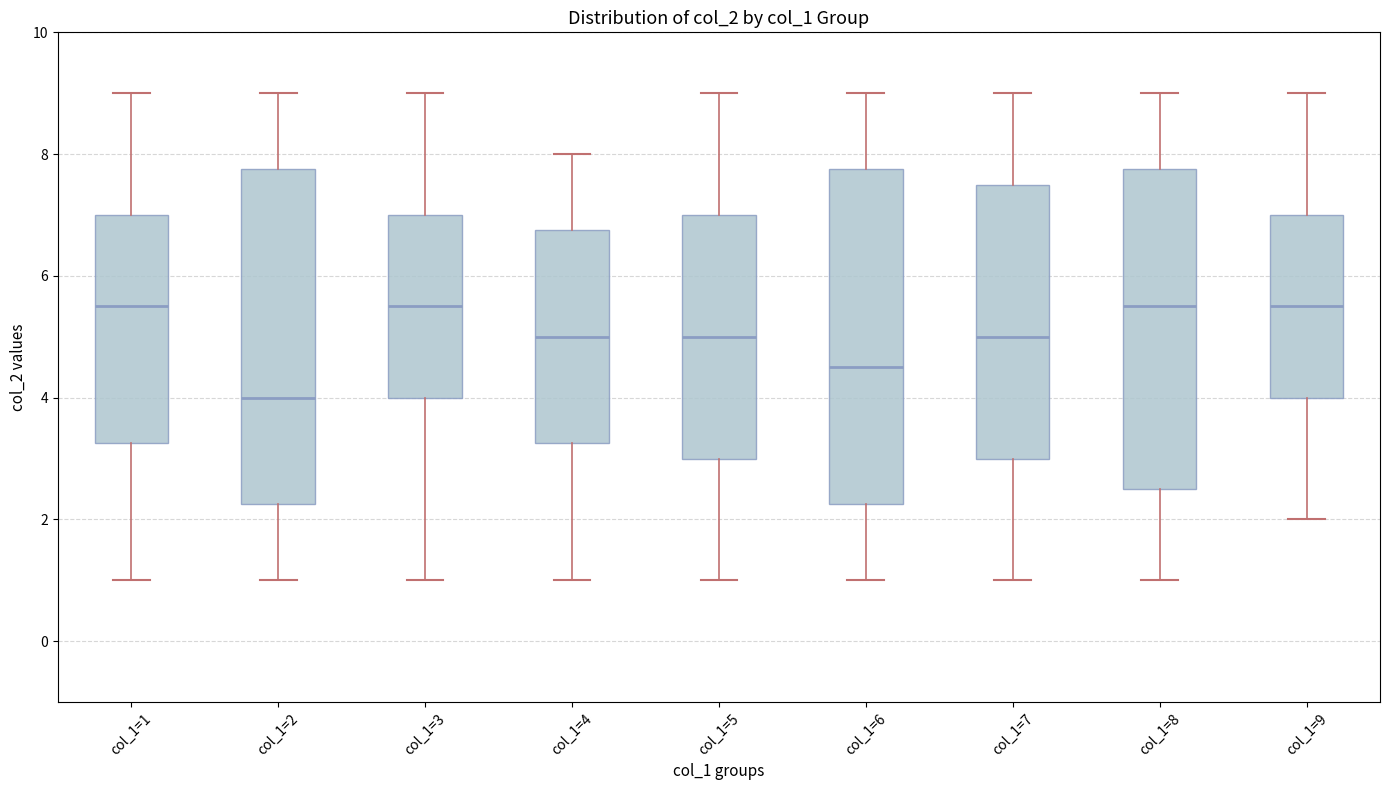

Where is the upper edge of the box for col_1=9 on the y-axis? The values are not printed on the chart, so give them approximately, as read against the axis.

7.0